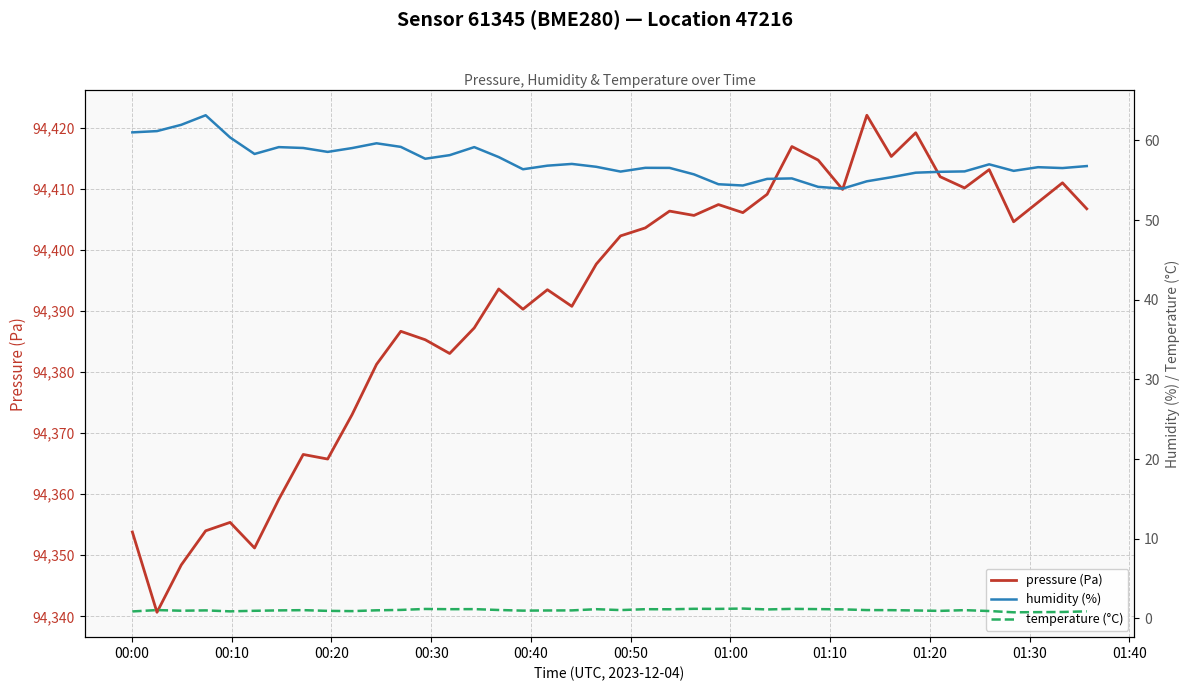

At how many categories does at least one series exceed 17111?

40